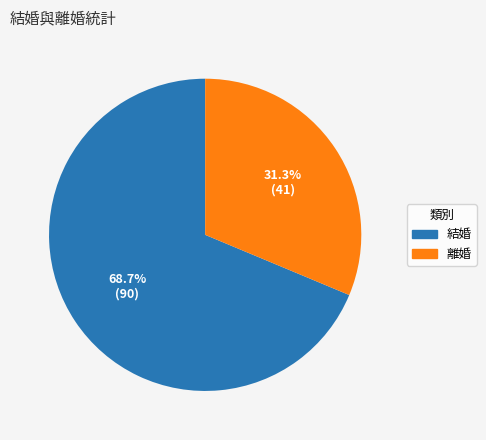

How many segments does this pie chart have?

2